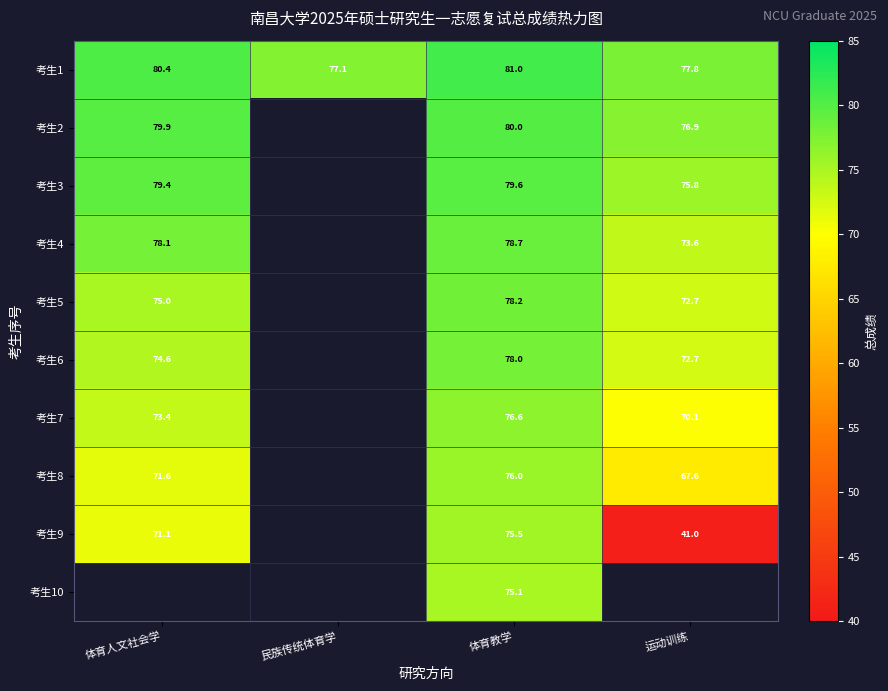

Rank the categories by 考生1 value from lowest to highest.

民族传统体育学, 运动训练, 体育人文社会学, 体育教学